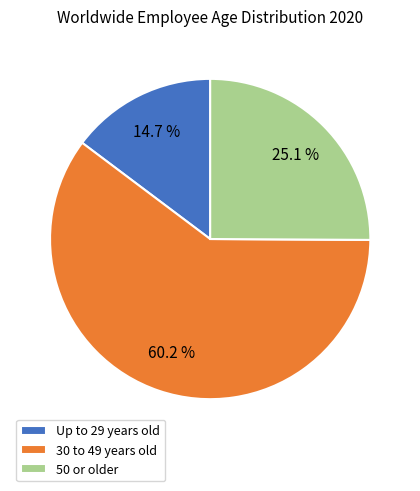

To the nearest percent, what percentage of the pie is Up to 29 years old?

15%